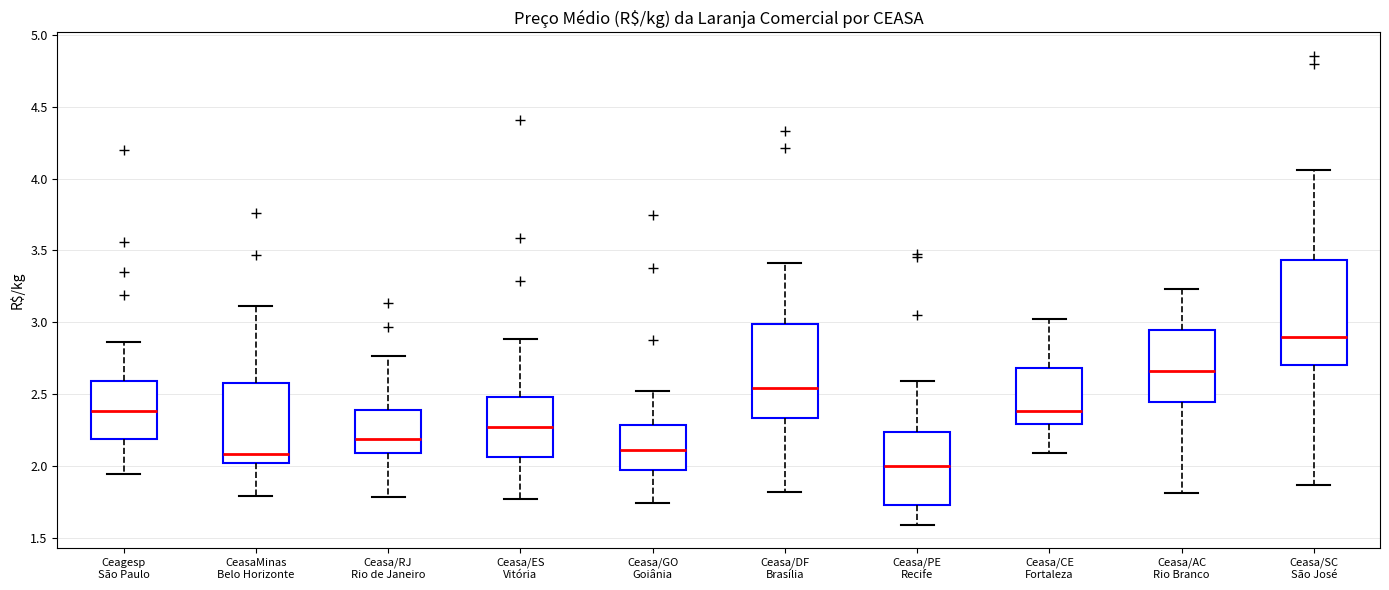

Which box has the highest median line?

Ceasa/SC São José